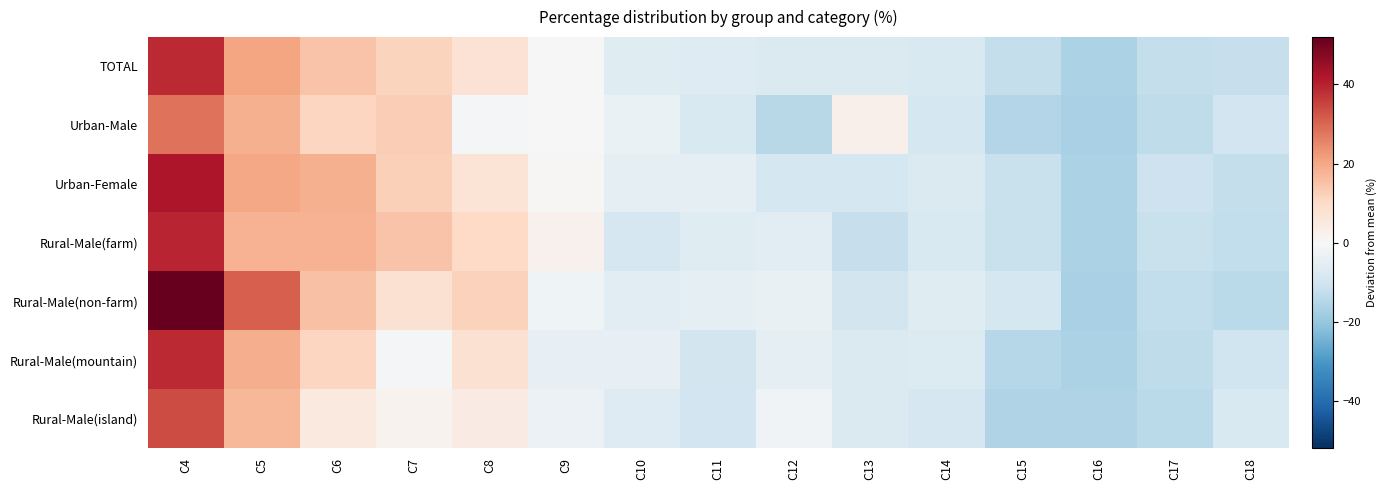

What is the difference between the highest and lowest values at C4?

23.8